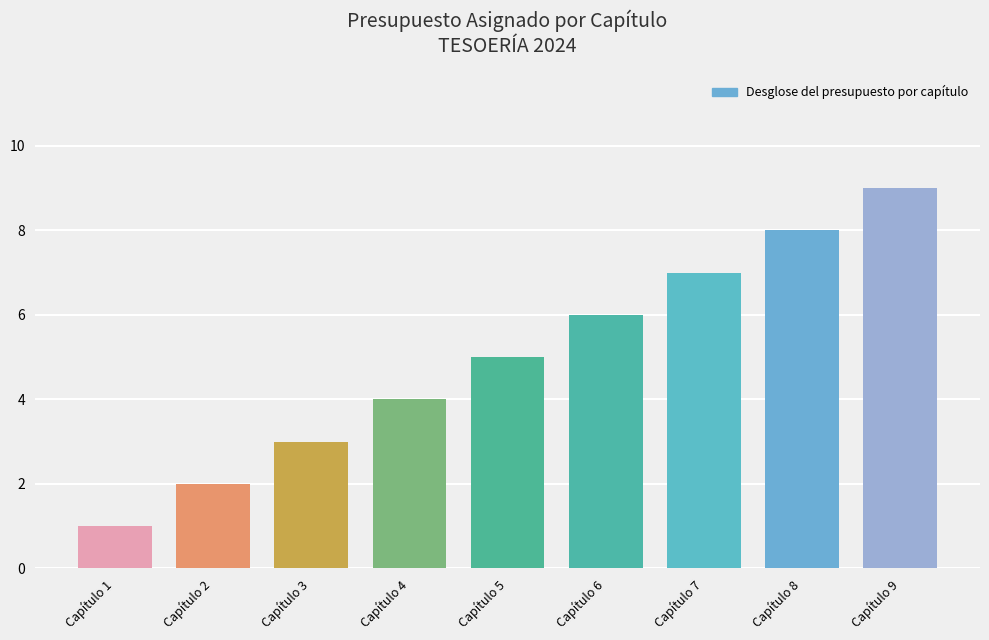

Reading right to left, list all the values displayed in this chart.

Capítulo 9=9	Capítulo 8=8	Capítulo 7=7	Capítulo 6=6	Capítulo 5=5	Capítulo 4=4	Capítulo 3=3	Capítulo 2=2	Capítulo 1=1